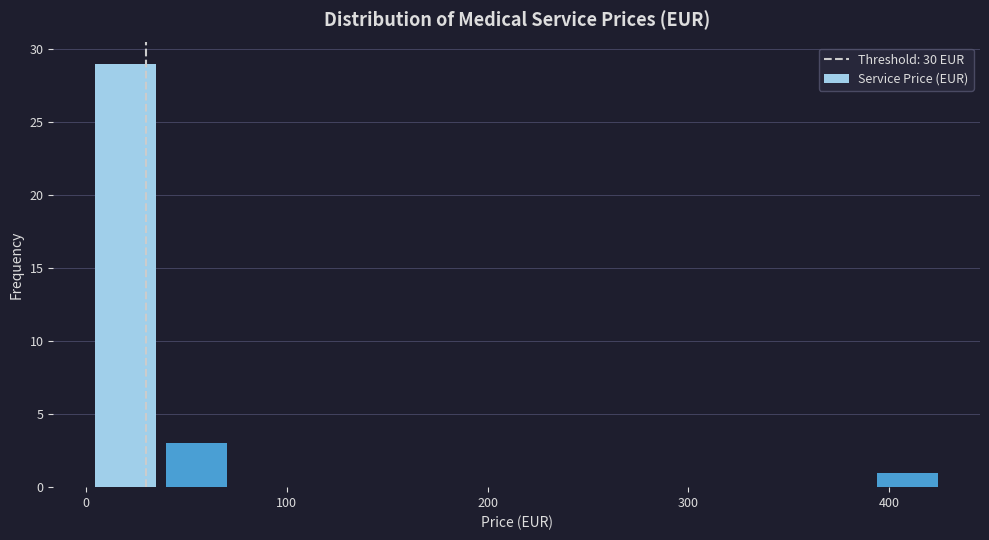

Read against the x-axis, roughly where is the centre of the tallest bar?

20